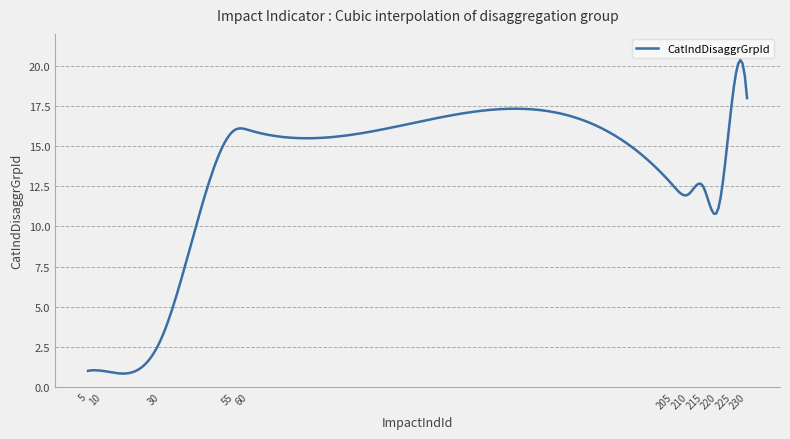

What is the smallest value displayed?

0.8